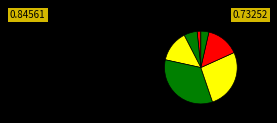

How many segments does this pie chart have?

7